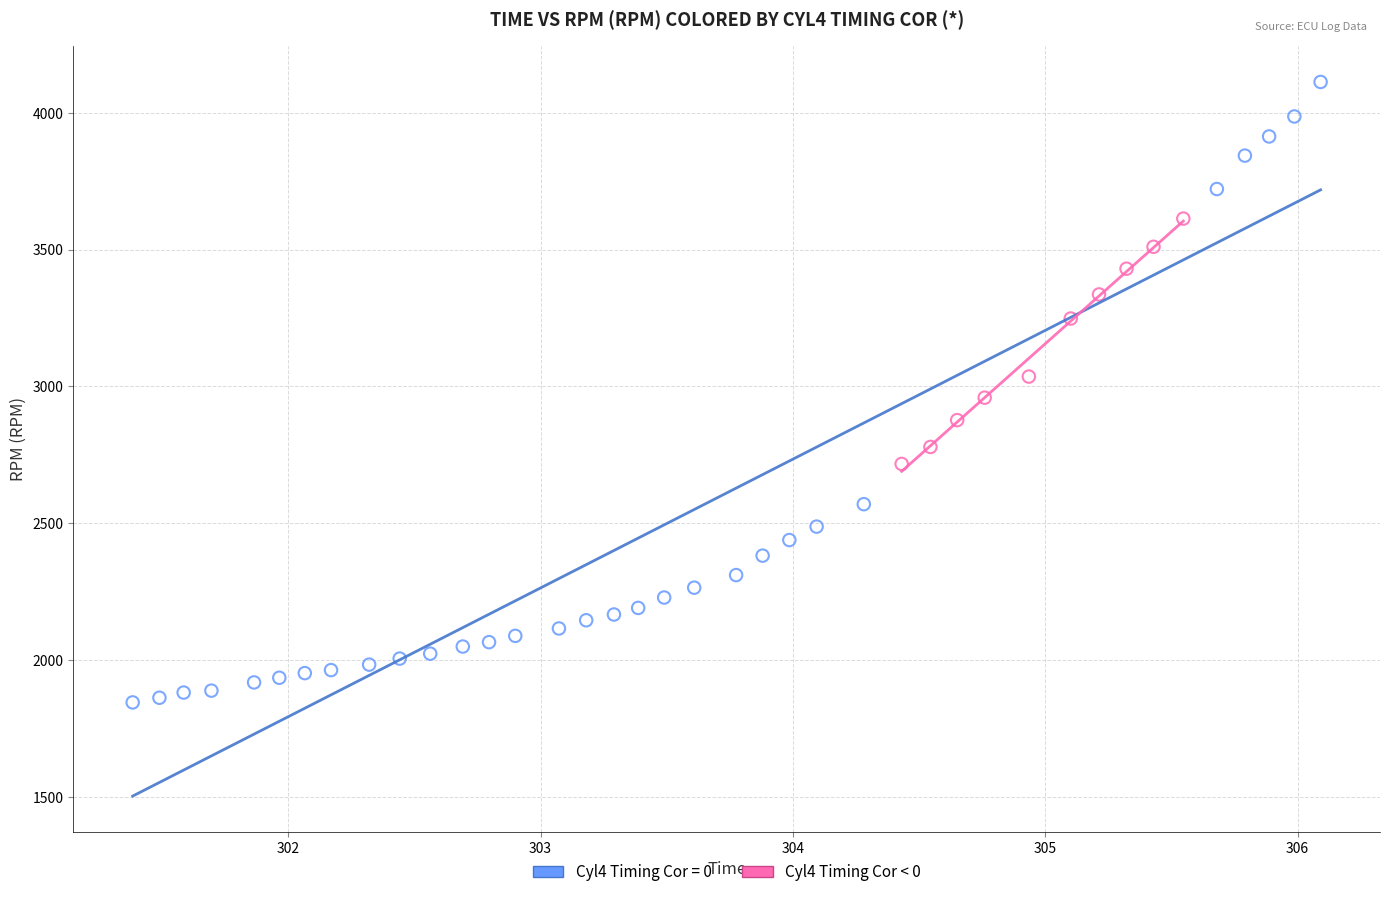

Which series contains the lowest Y value?

Cyl4 Timing Cor = 0